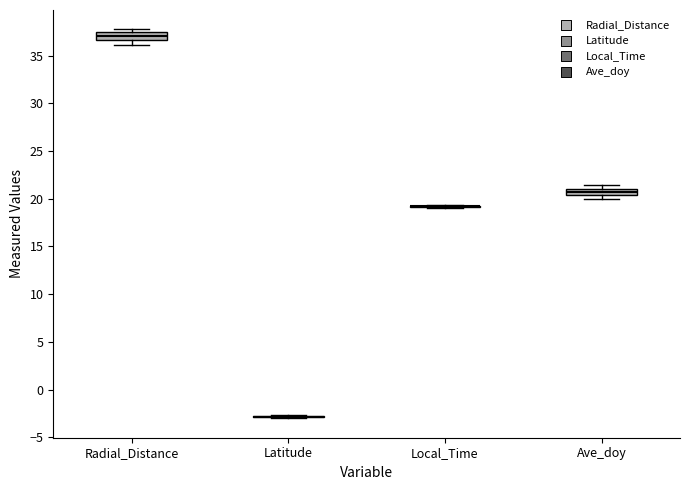

Where is the lower edge of the box for Ave_doy on the y-axis? The values are not printed on the chart, so give them approximately, as read against the axis.

20.5